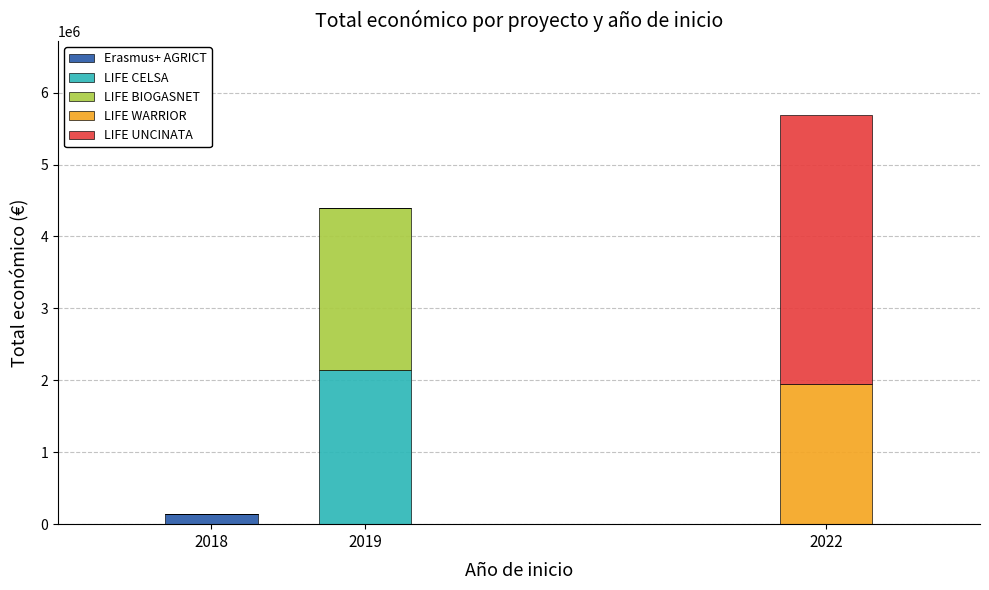

Reading right to left, transcribe the values for Erasmus+ AGRICT.

2022=0	2019=0	2018=144750